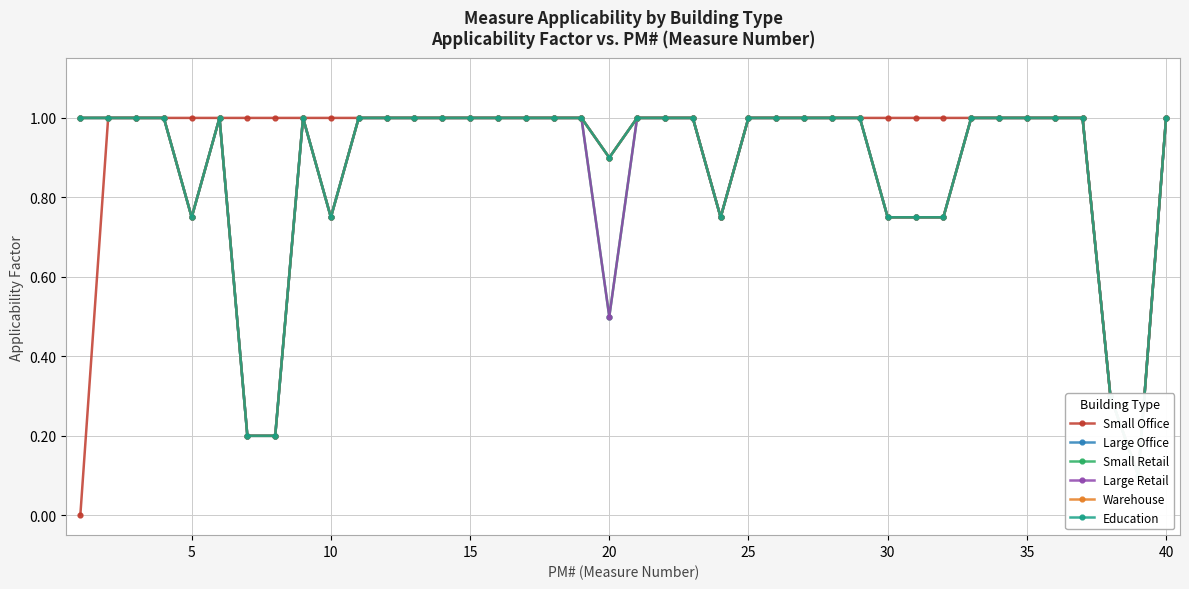

Count the number of categories in the chart.

40